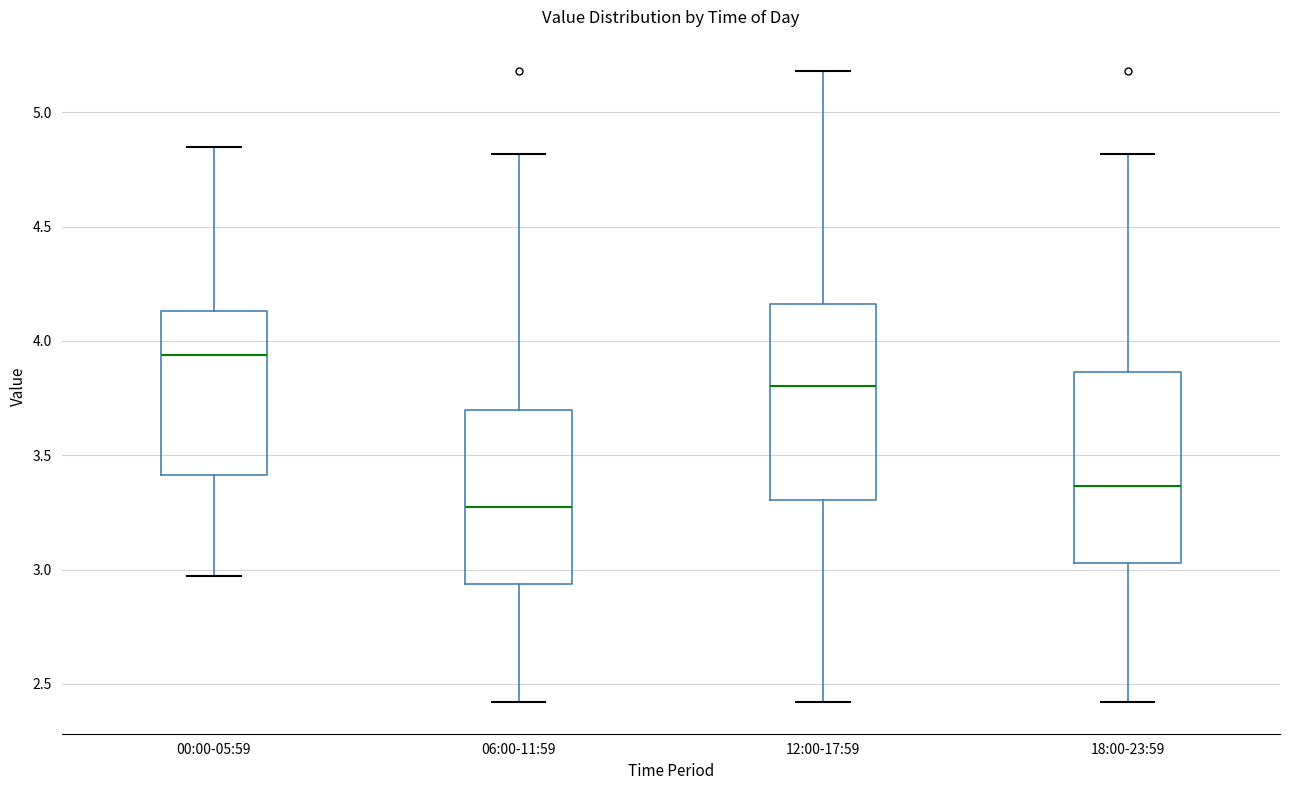

Which box's median line is the highest?

00:00-05:59